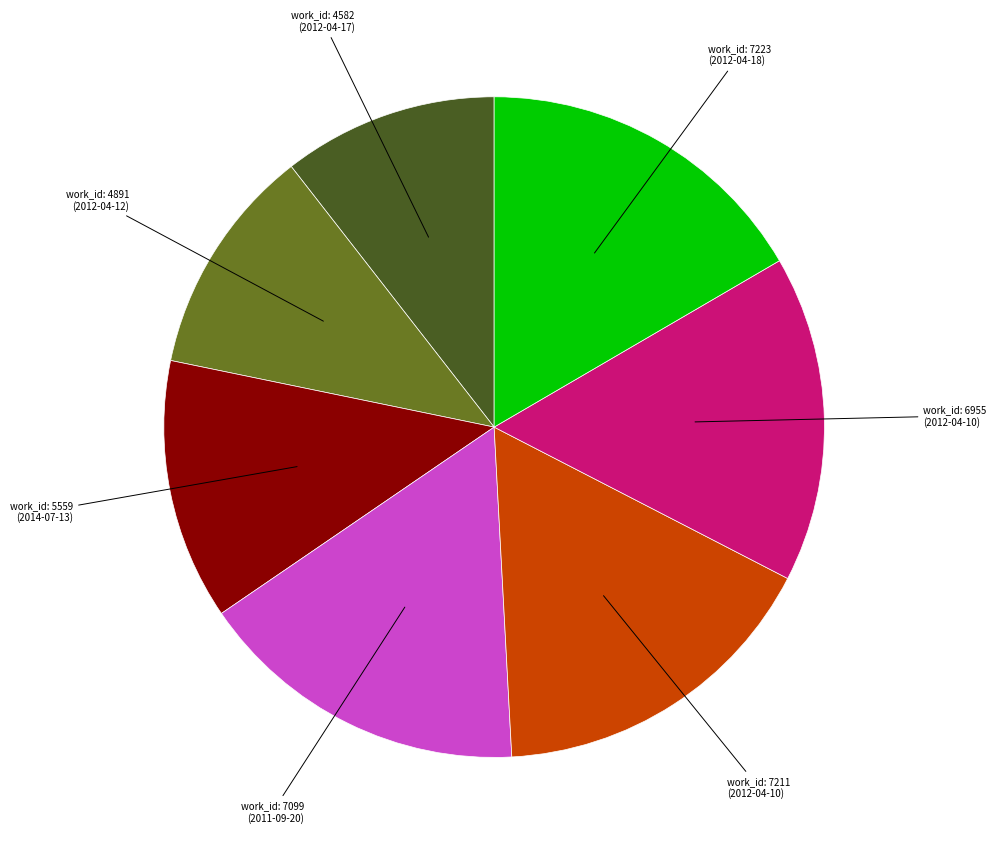

What is the ratio of the value at work_id: 7099 (2011-09-20) to the value at work_id: 7211 (2012-04-10)?

1.0